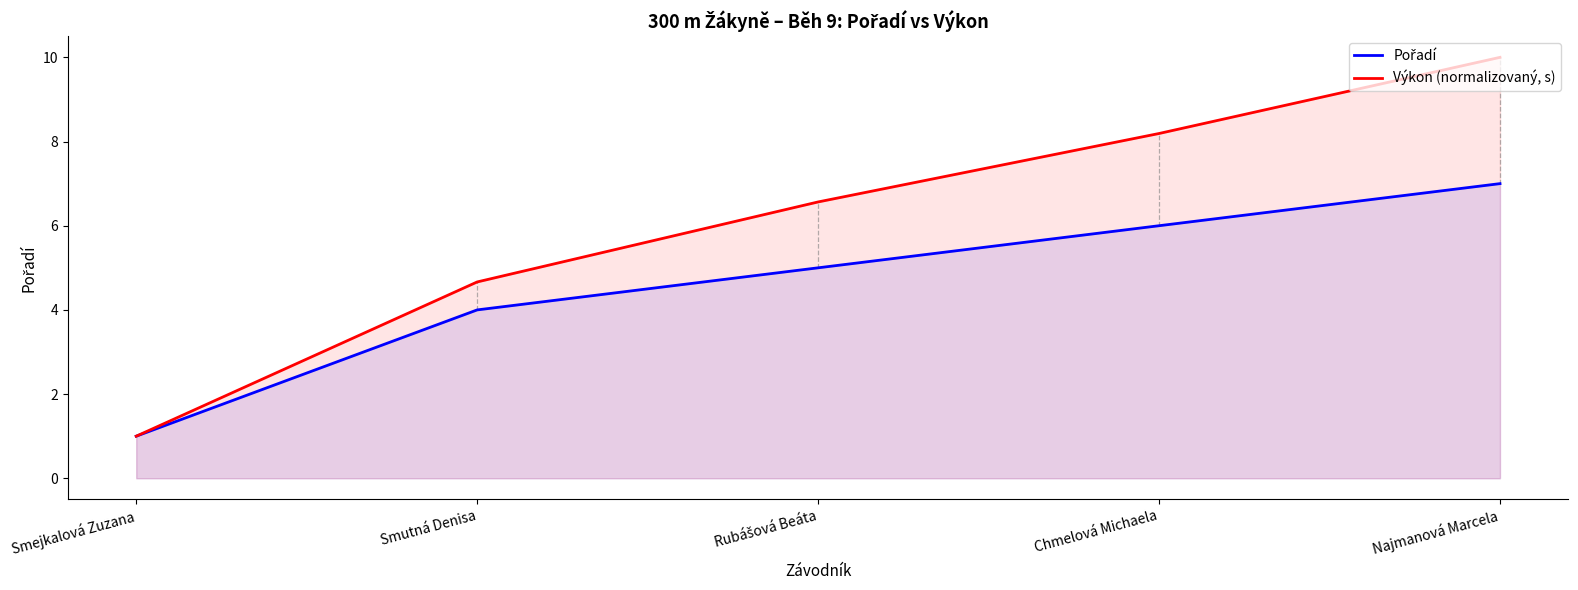

Read the Pořadí value at Smejkalová Zuzana.

1.0